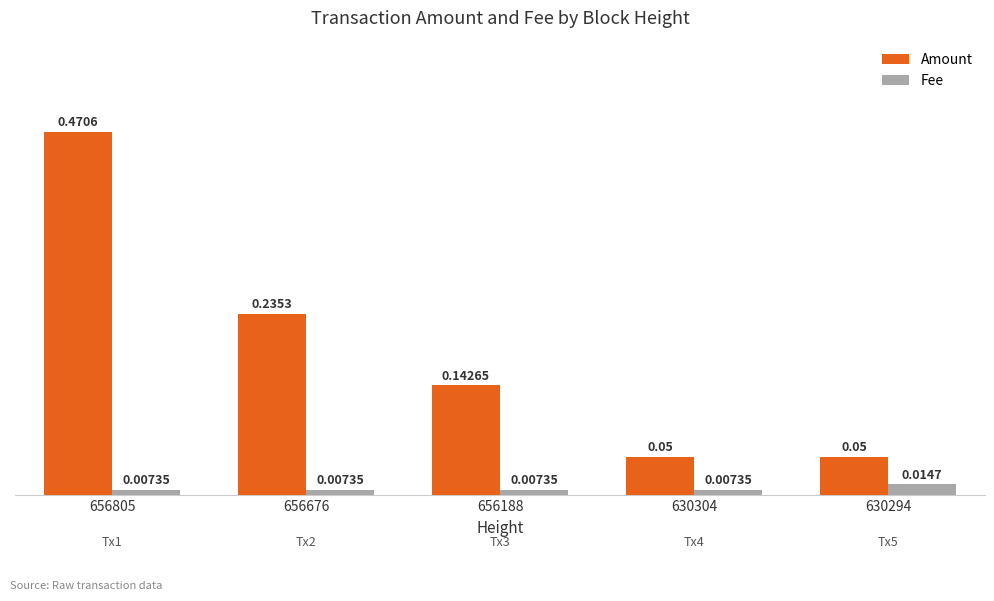

Which series has the largest range (max minus min)?

Amount